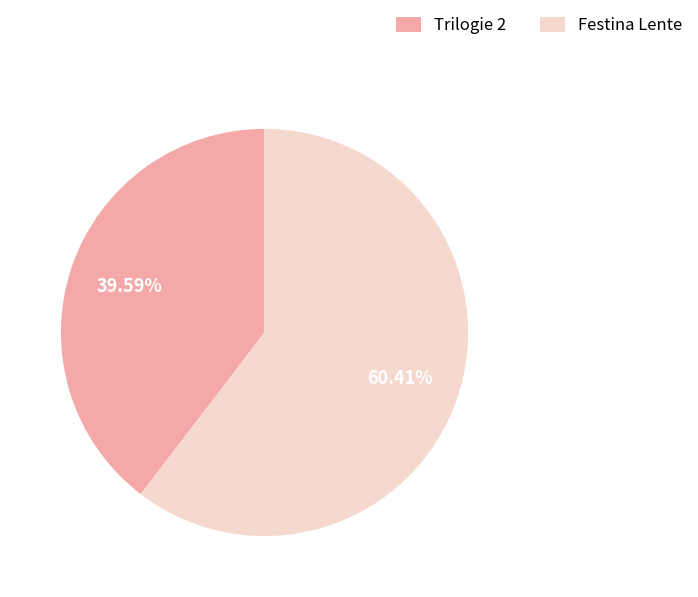

What percentage is the Festina Lente slice, to the nearest percent?

60%